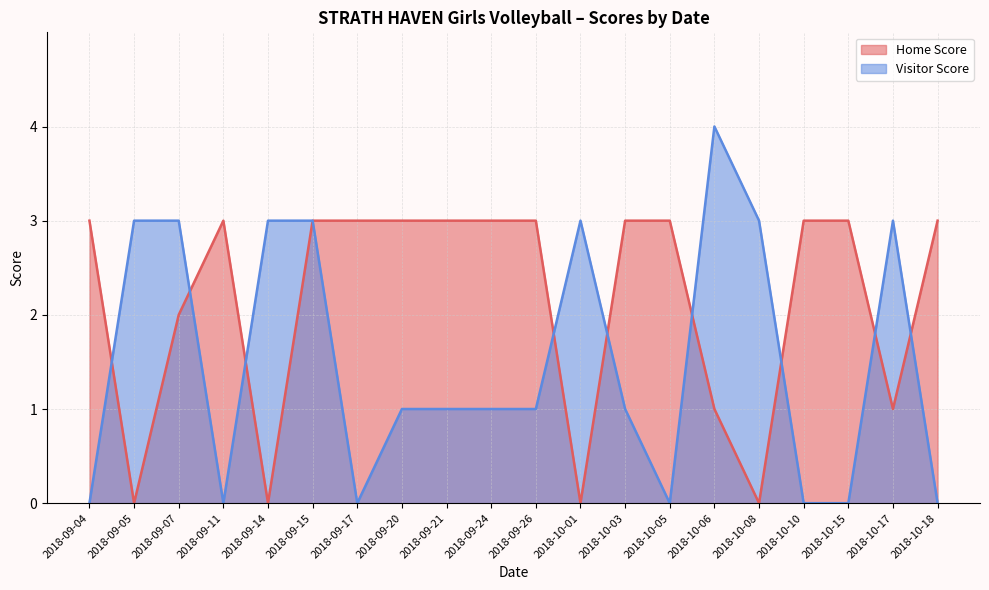

Count the number of categories in the chart.

20